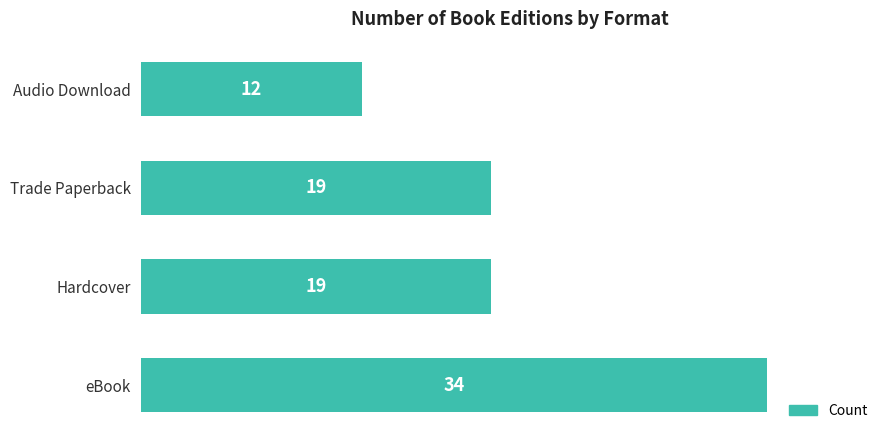

What is the maximum value shown in the chart?

34